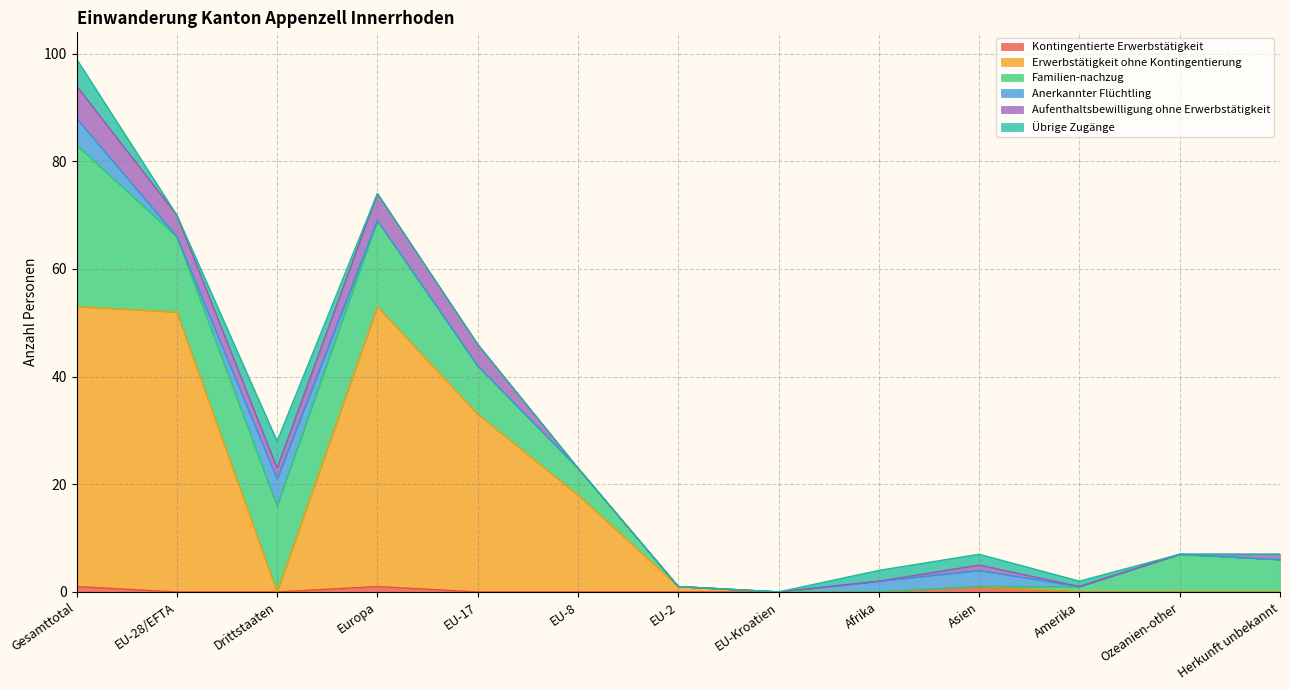

The Familien-nachzug series shows 8 at EU-28/EFTA. True or false?

False